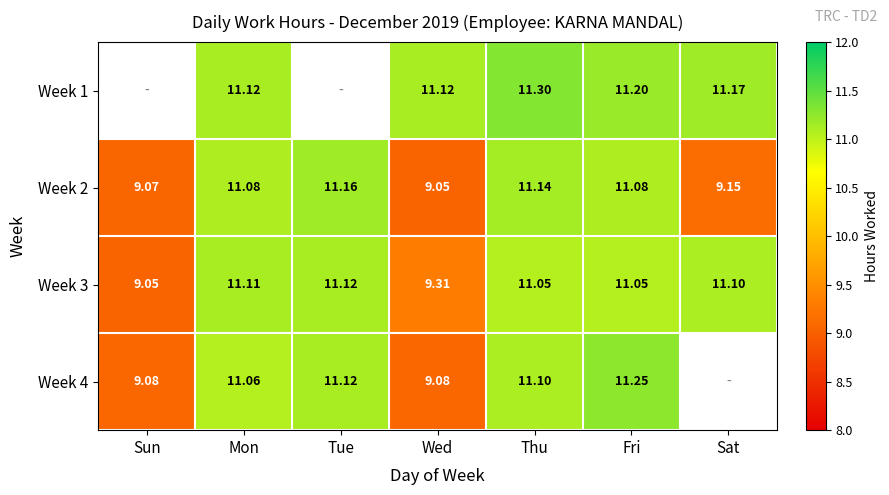

How many series are shown in this chart?

4